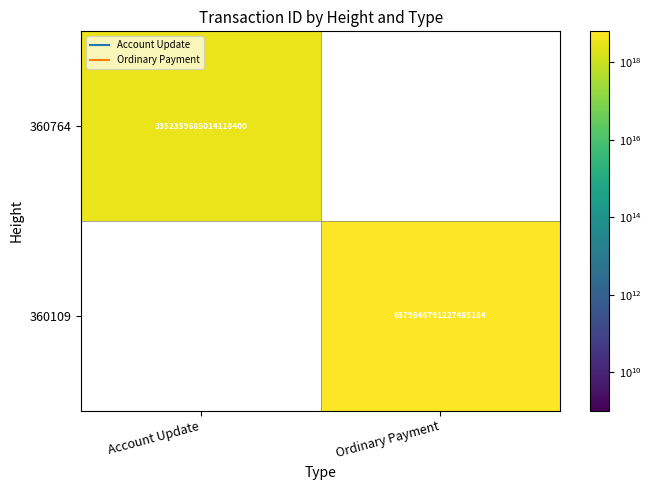

Rank the series by their maximum value, from lowest to highest.

360109, 360764